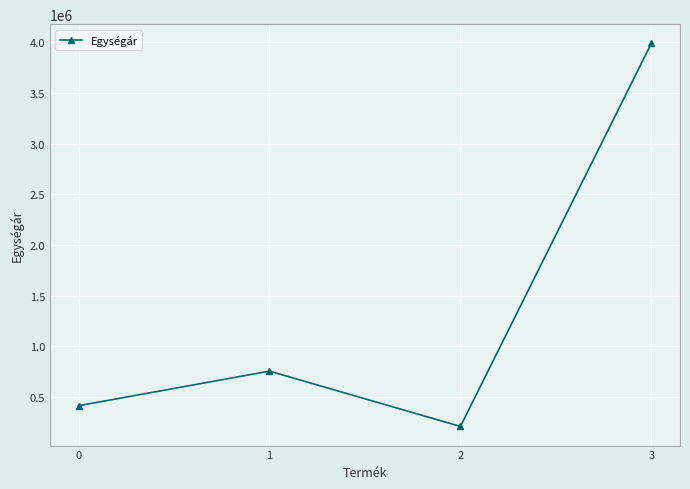

What is the value of the 1st point from the left?

414167